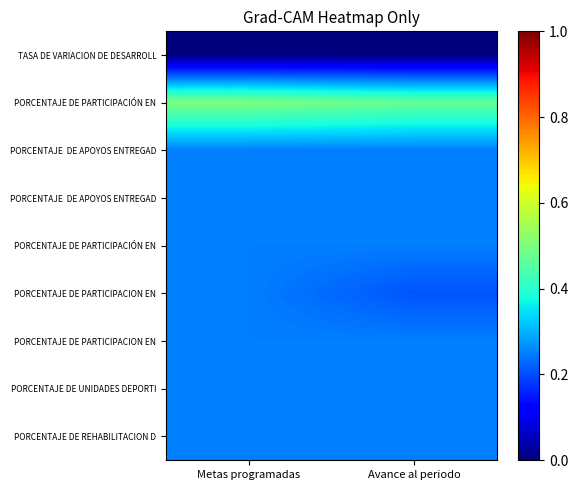

At which category does the chart reach its minimum across all series?

Metas programadas